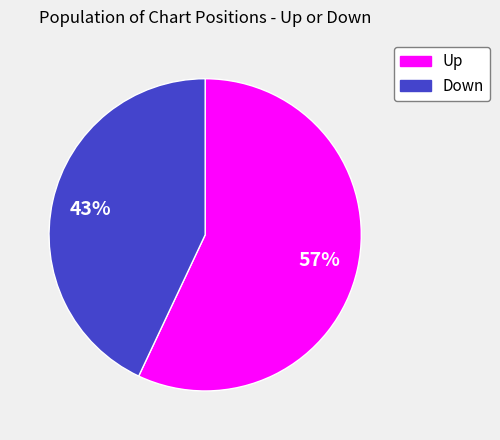

Rank the categories by value from highest to lowest.

Up, Down